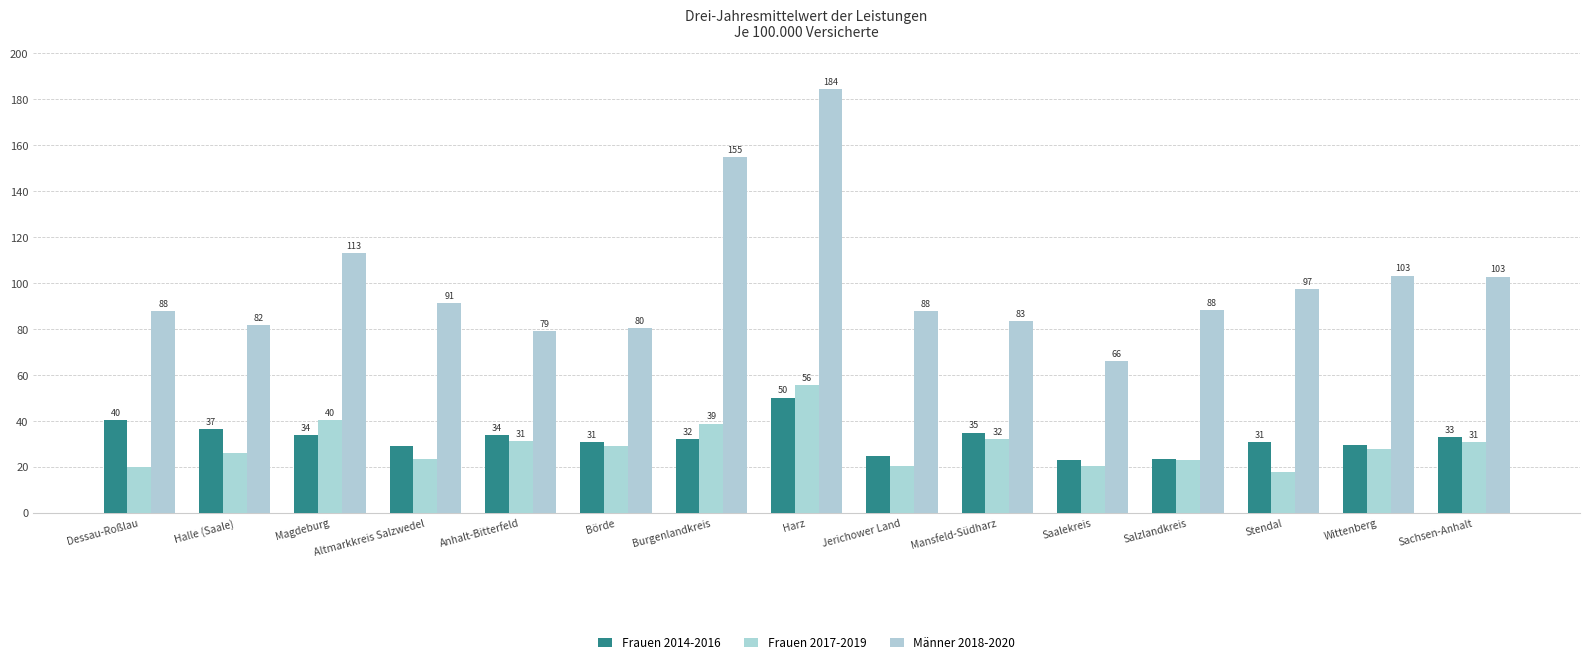

At which category does the chart reach its peak across all series?

Harz